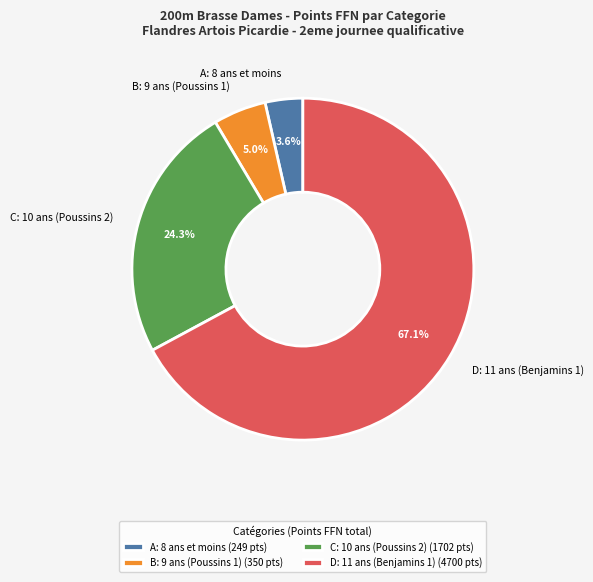

Between A: 8 ans et moins and C: 10 ans (Poussins 2), which is larger?

C: 10 ans (Poussins 2)